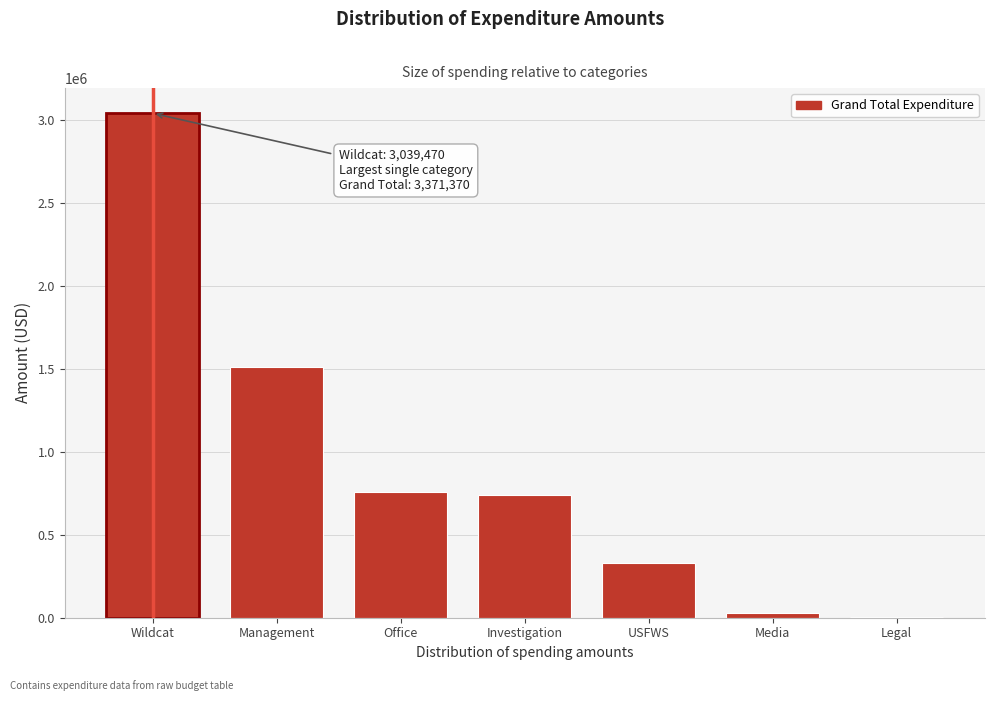

Reading left to right, what are all the values shown in this chart?

Wildcat=3039470	Management=1509470	Office=759650	Investigation=738150	USFWS=331900	Media=28200	Legal=4000